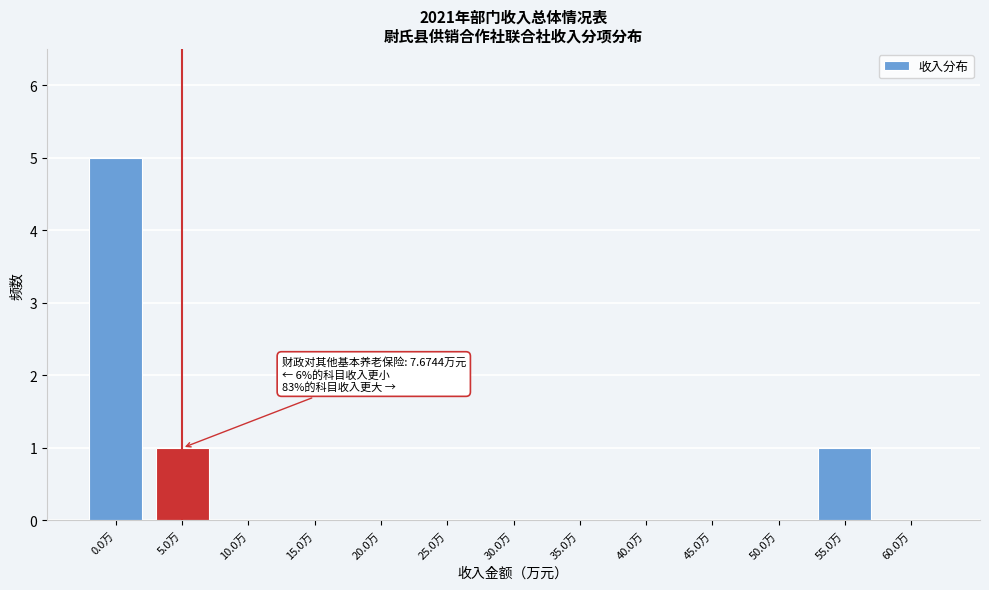

Reading left to right, what are all the values shown in this chart?

0.0万=5	5.0万=1	10.0万=0	15.0万=0	20.0万=0	25.0万=0	30.0万=0	35.0万=0	40.0万=0	45.0万=0	50.0万=0	55.0万=1	60.0万=0